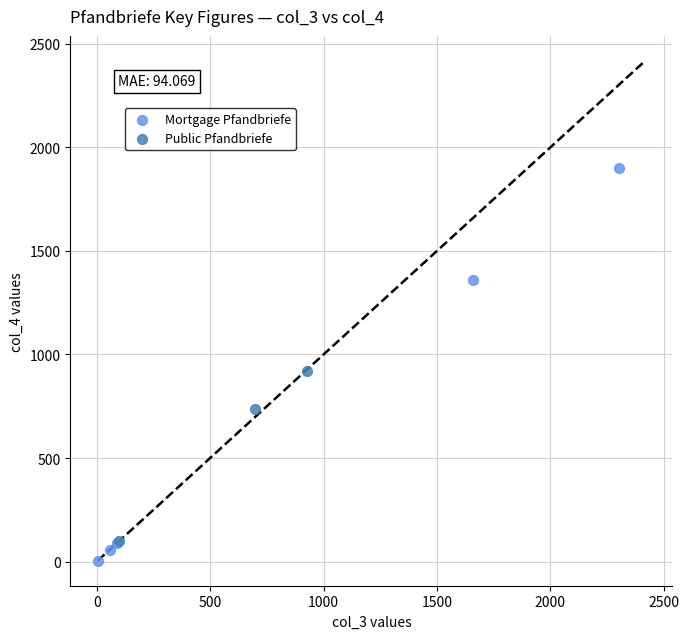

Which series has the largest Y range (max minus min)?

Mortgage Pfandbriefe